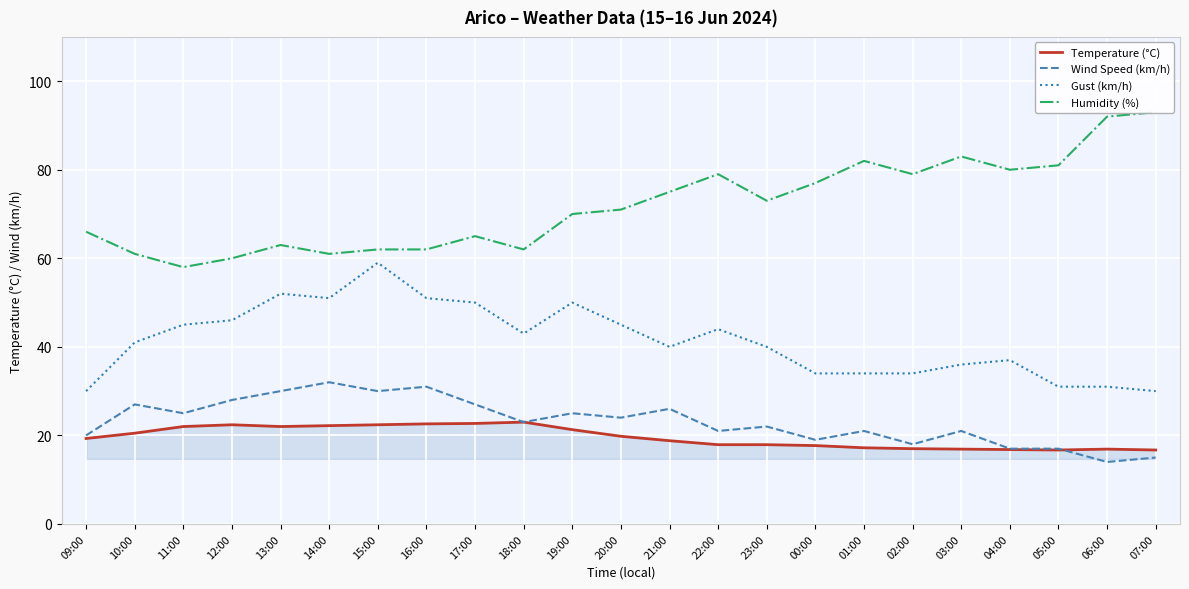

The value of Humidity (%) at 00:00 is 77.0. True or false?

True